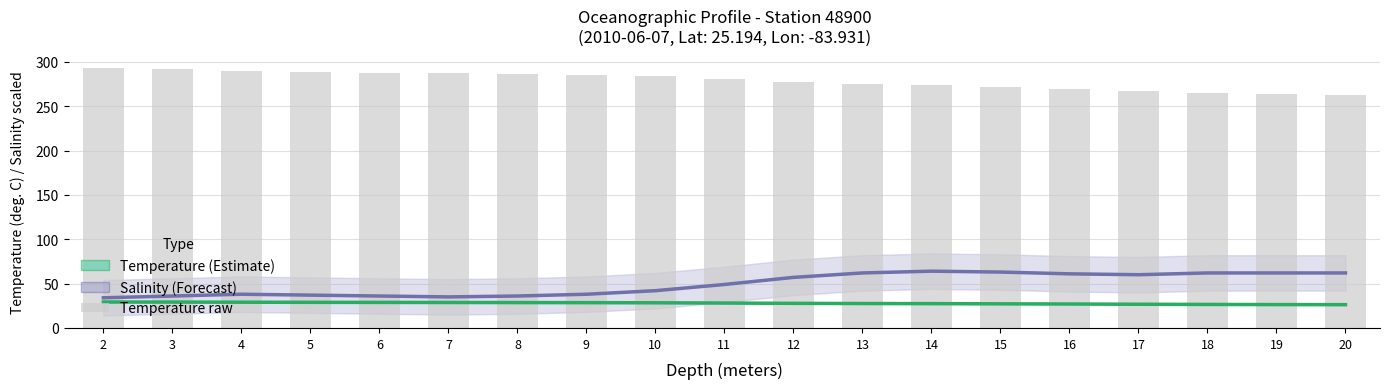

What is the value of the Salinity (scaled) bar at the 7th from the left?

36.0